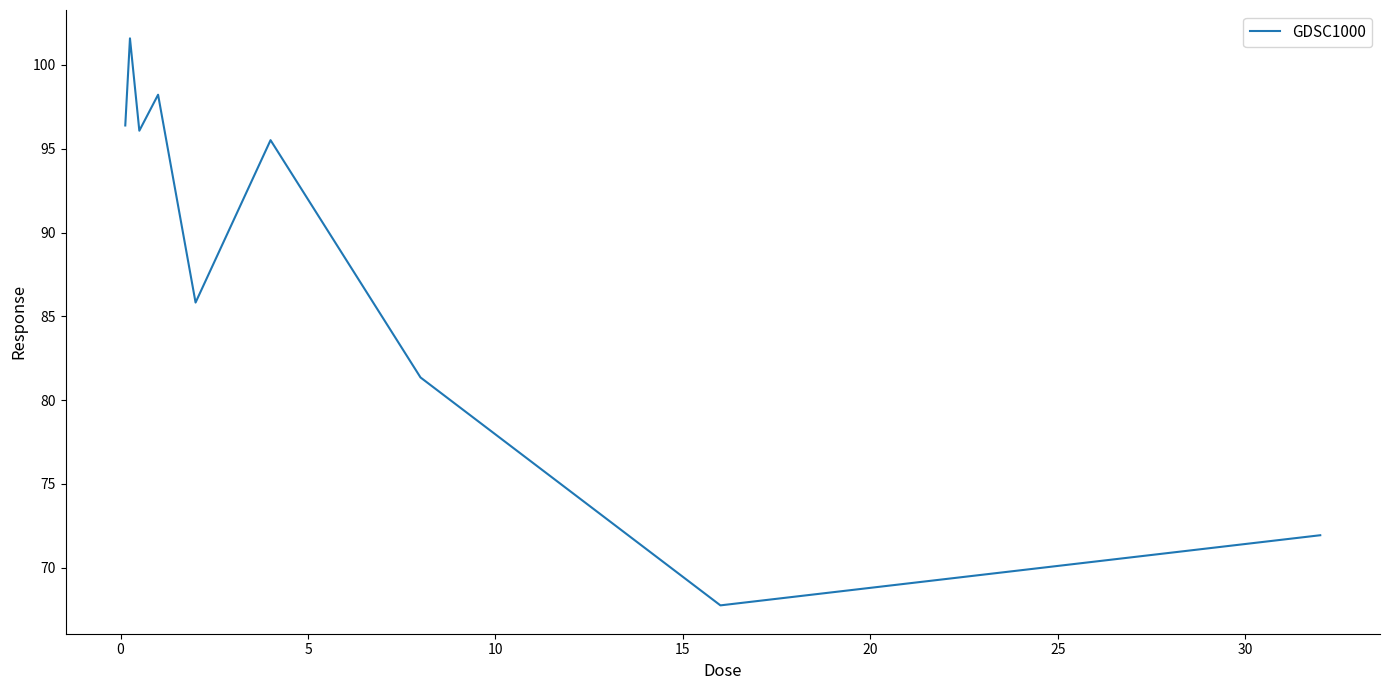

What is the difference between the maximum and minimum values?

33.8